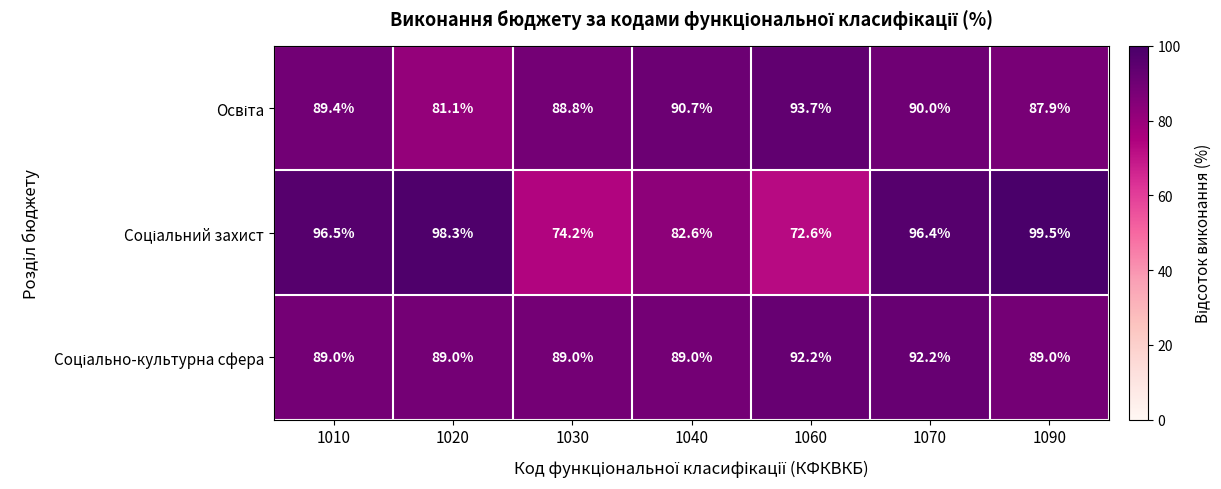

What is the spread (max minus min) of values at 1030?

14.8